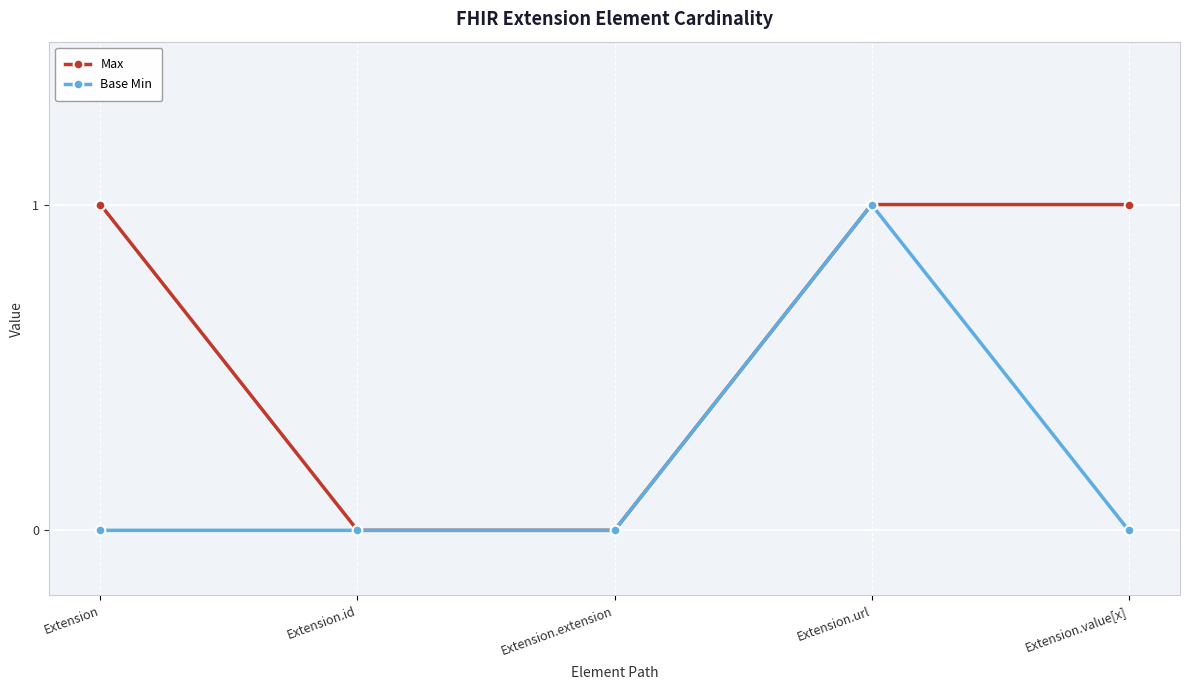

Rank the series by their average value, from lowest to highest.

Base Min, Max